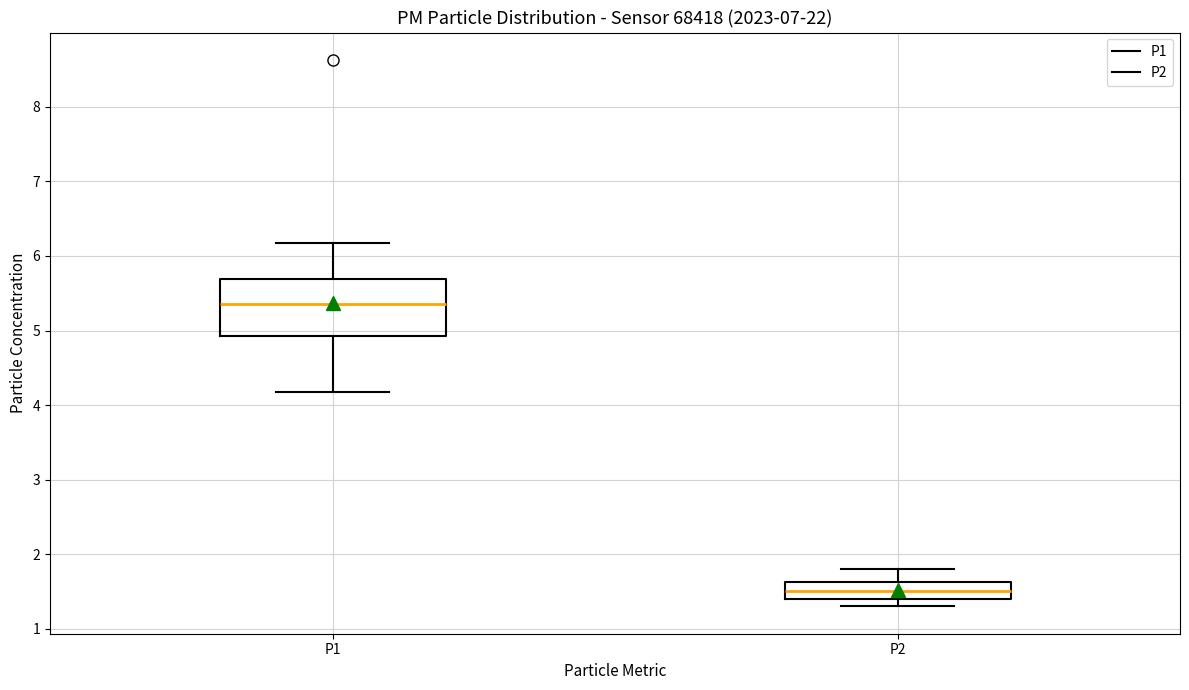

Comparing the boxes themselves (not the whiskers), which one is the tallest?

P1